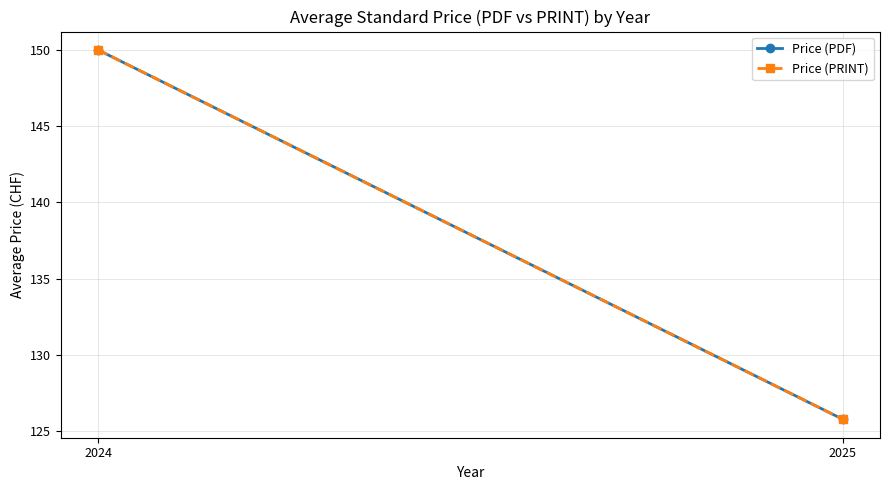

At how many categories does at least one series exceed 130?

1